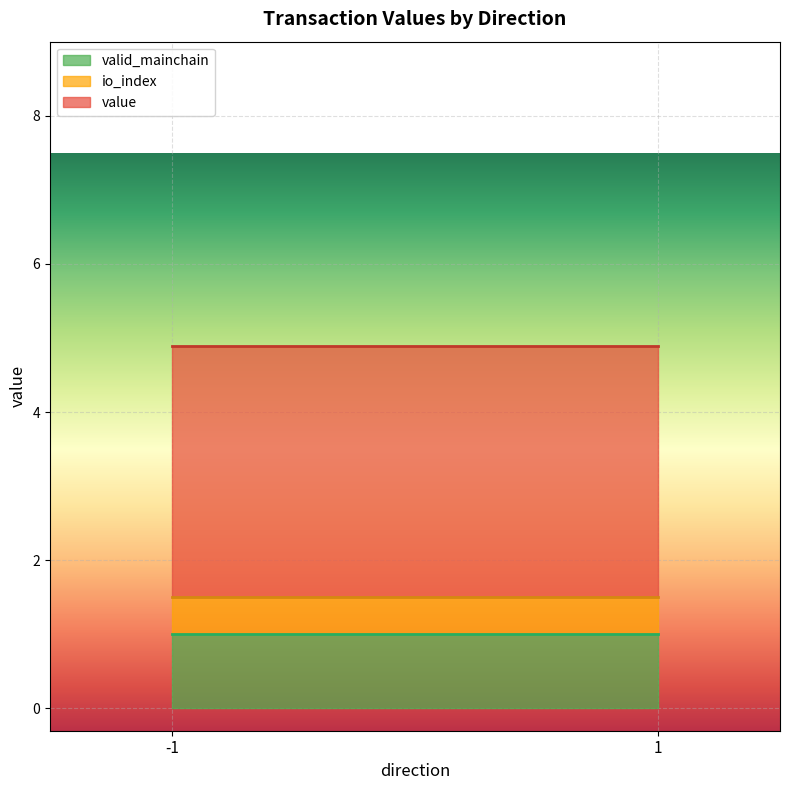

Which series has the largest total across all categories?

value